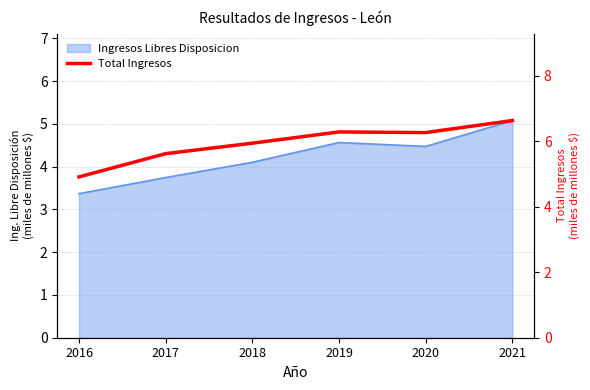

What is the minimum value shown in the chart?

4.9